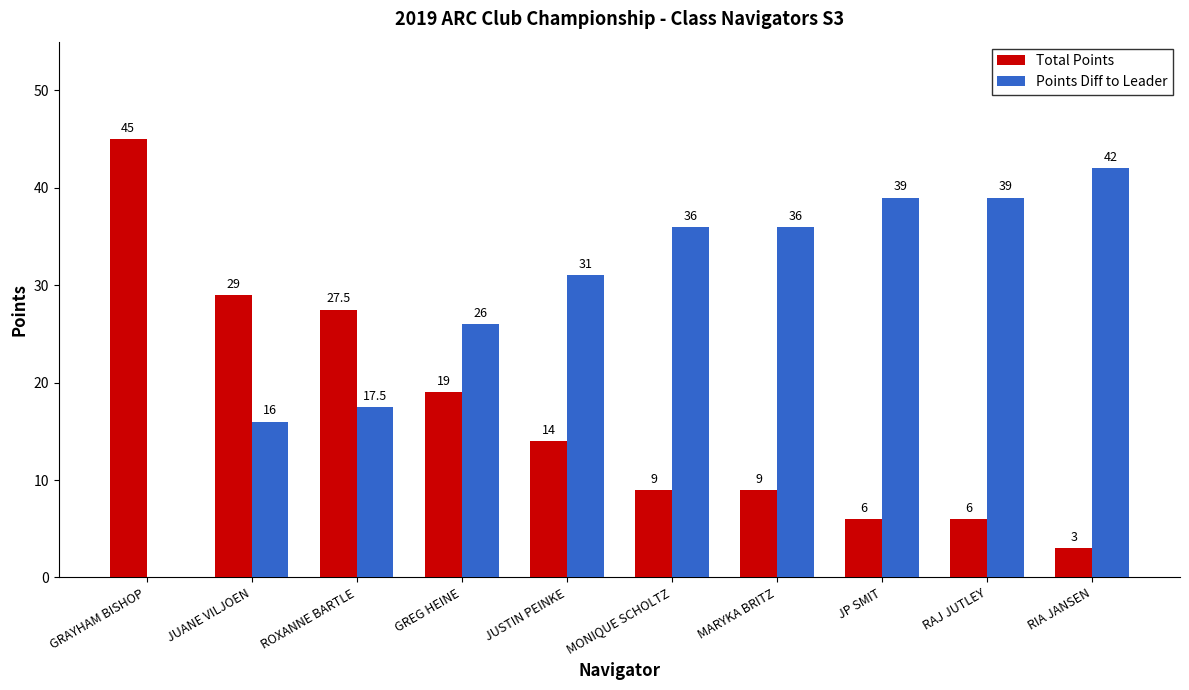

What are all the series names shown in the legend?

Total Points, Points Diff to Leader